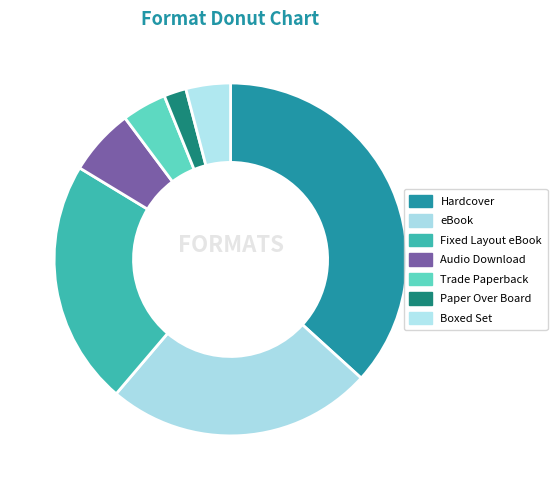

To the nearest percent, what portion does eBook represent?

24%